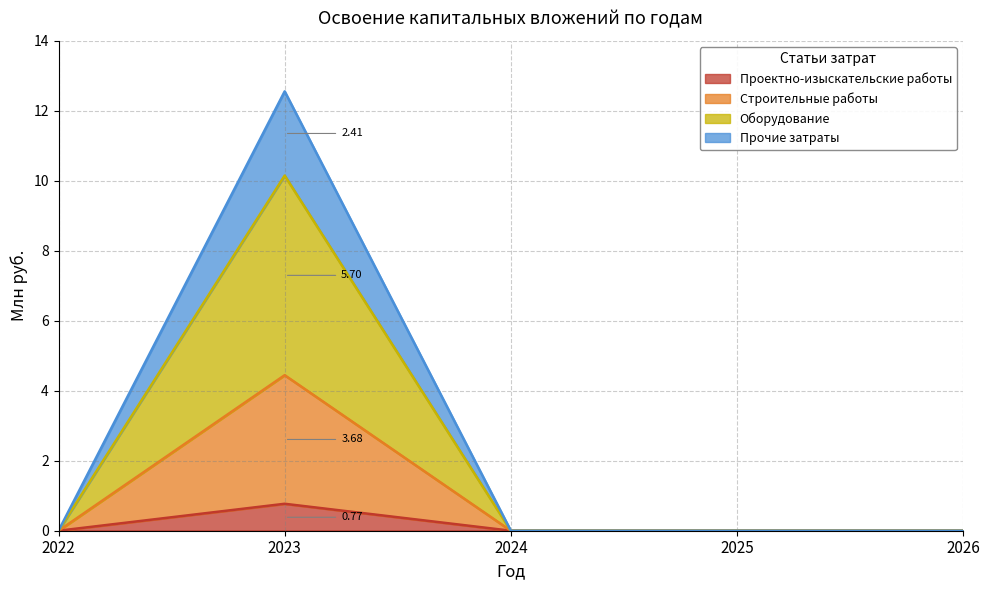

At which category is the sum across all series the highest?

2023